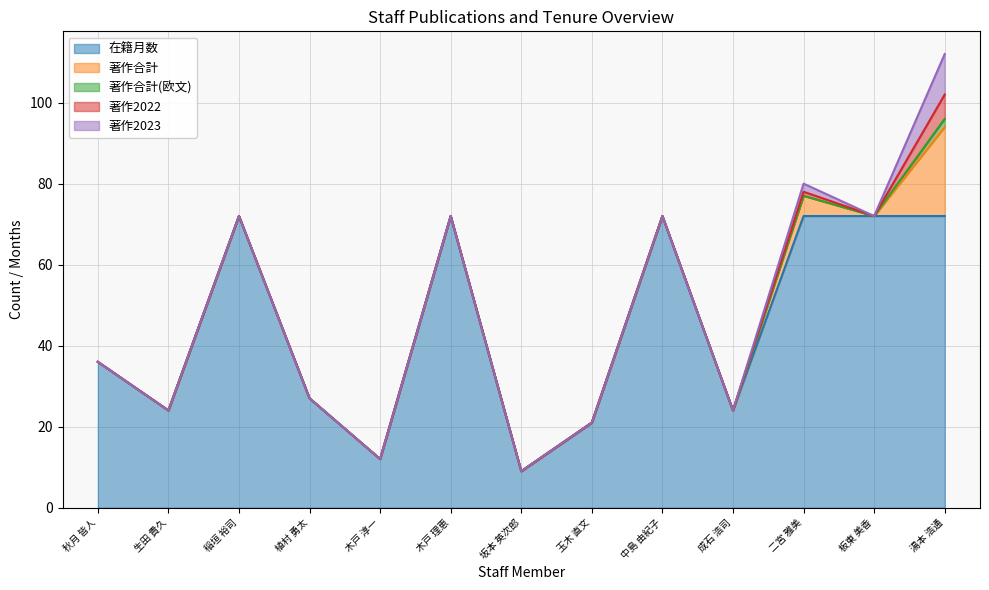

Which category has the highest value in the 著作2023 series?

湯本 浩通